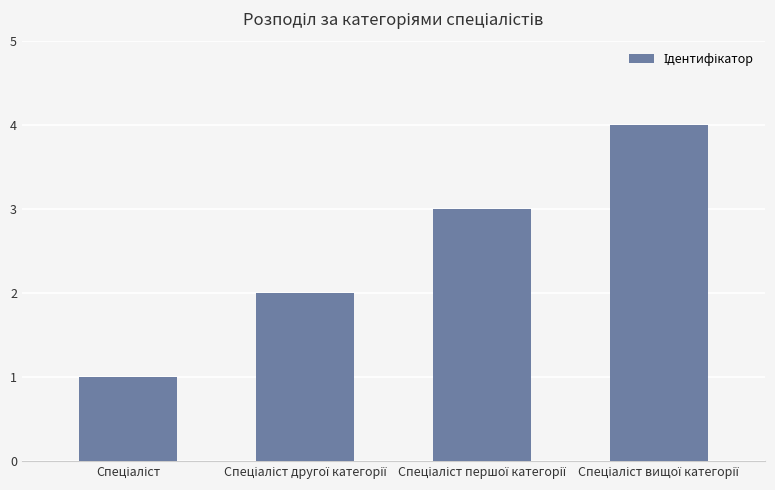

Reading right to left, transcribe all the data shown in this chart.

4	3	2	1